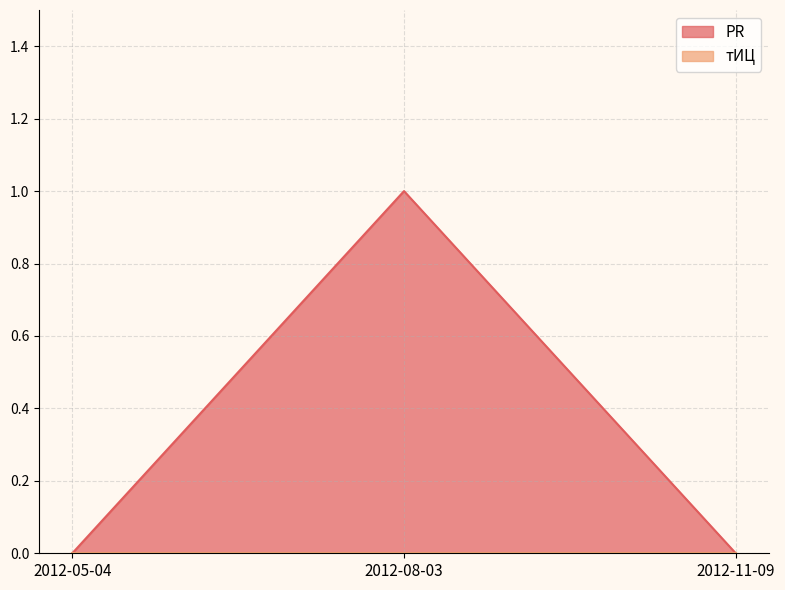

Between 2012-08-03 and 2012-05-04, which is larger?

2012-08-03